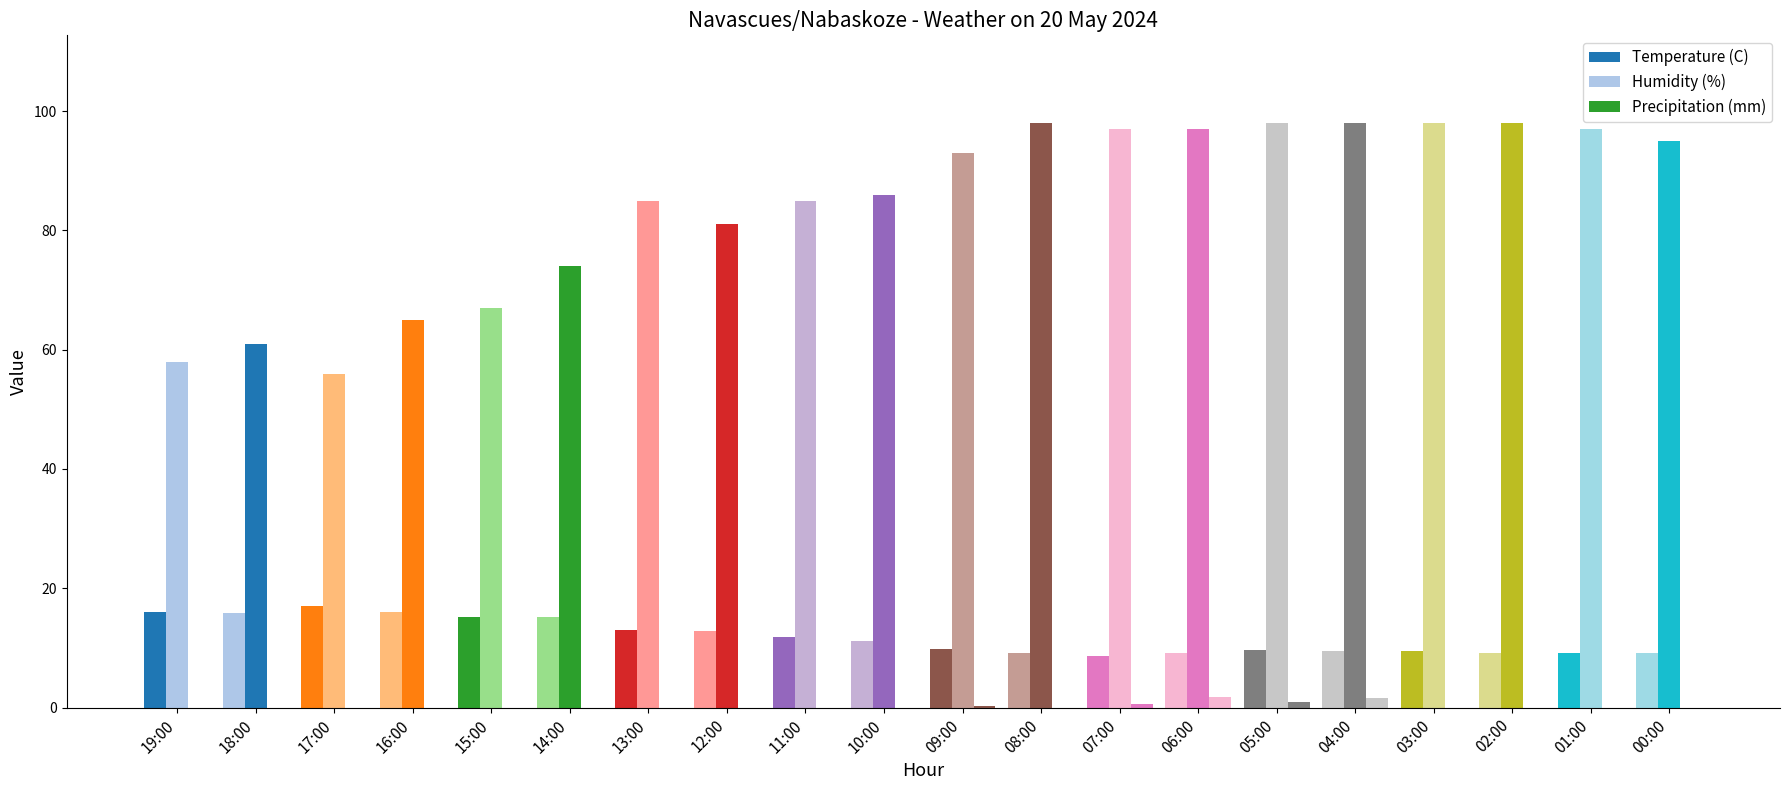

How many groups of bars are there?

20